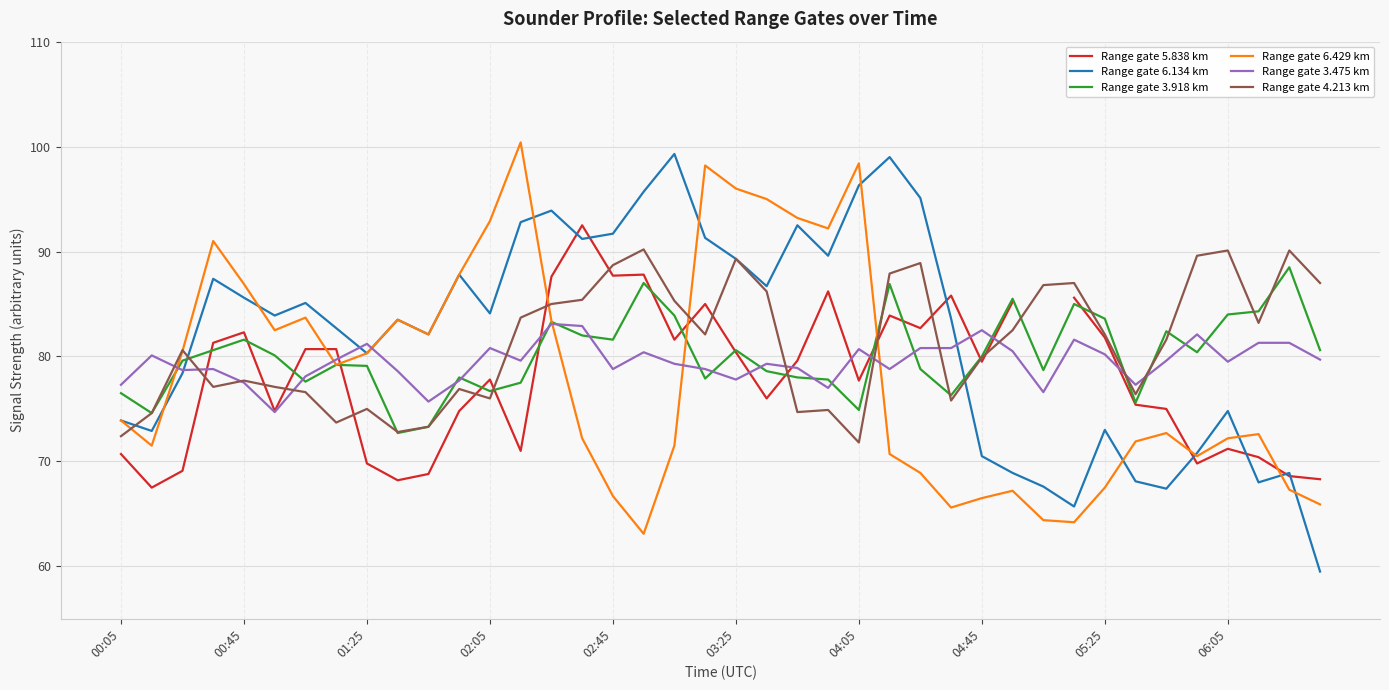

The Range gate 4.213 km series shows 43.8 at 00:45. True or false?

False